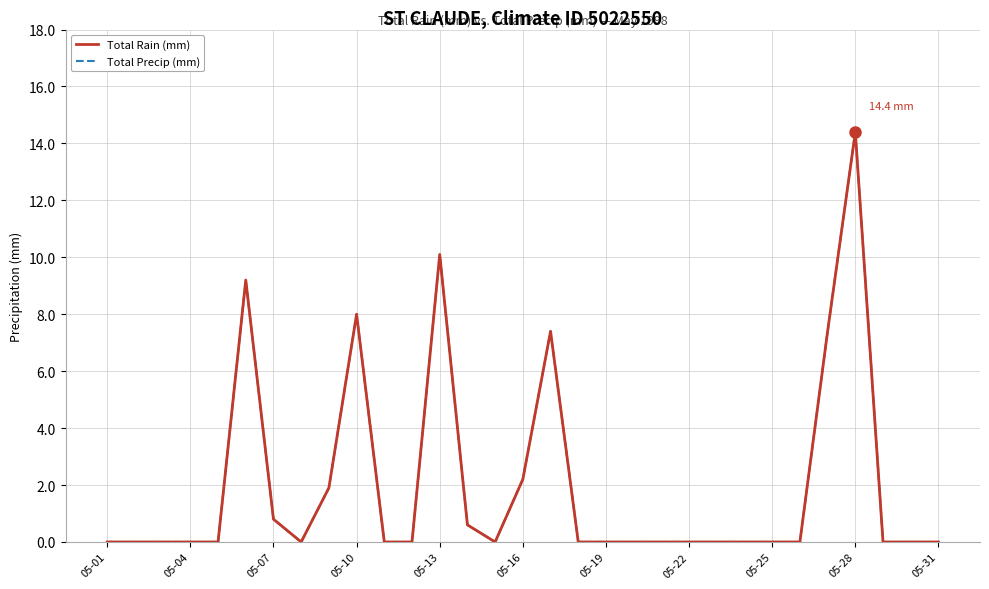

Which series has the largest total across all categories?

Total Rain (mm)